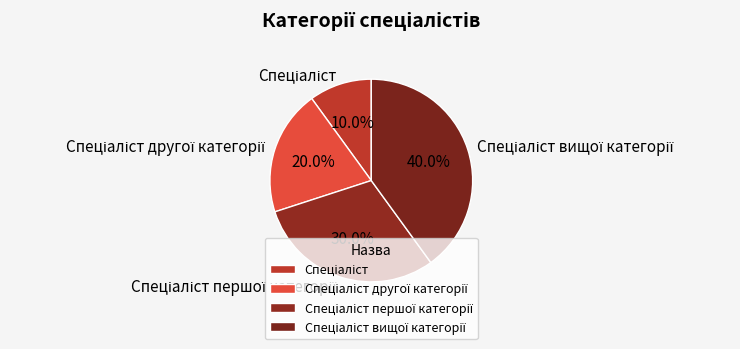

Is there a majority slice in this chart?

No